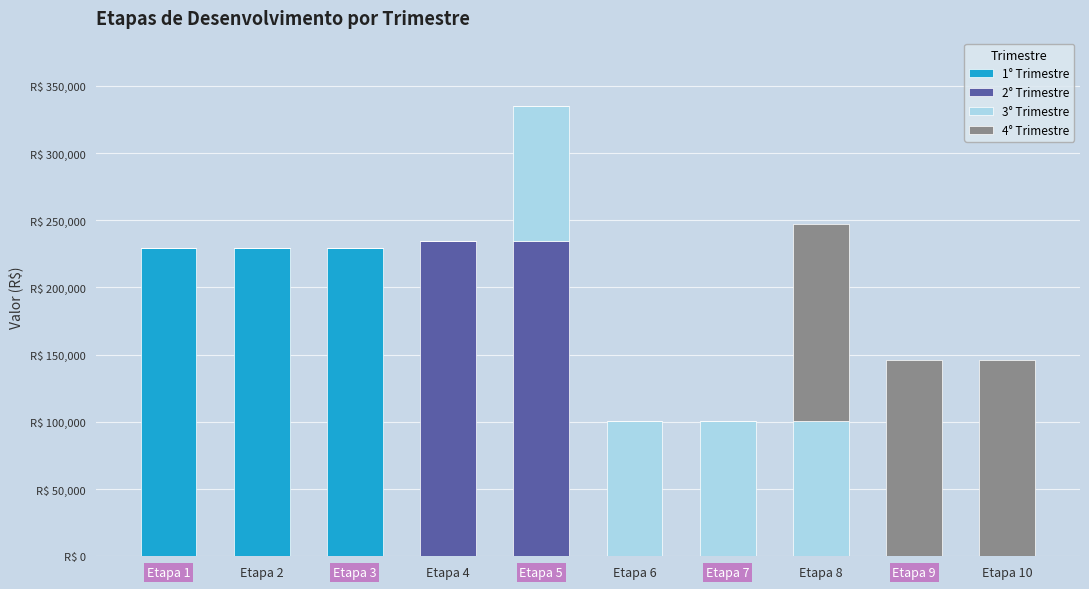

The value of 3° Trimestre at Etapa 1 is 0.0. True or false?

True